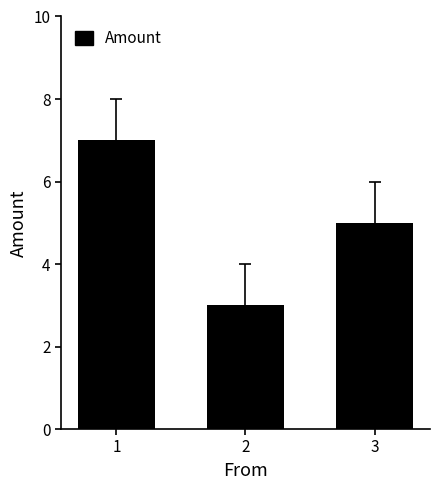

What is the difference between the maximum and minimum values?

4